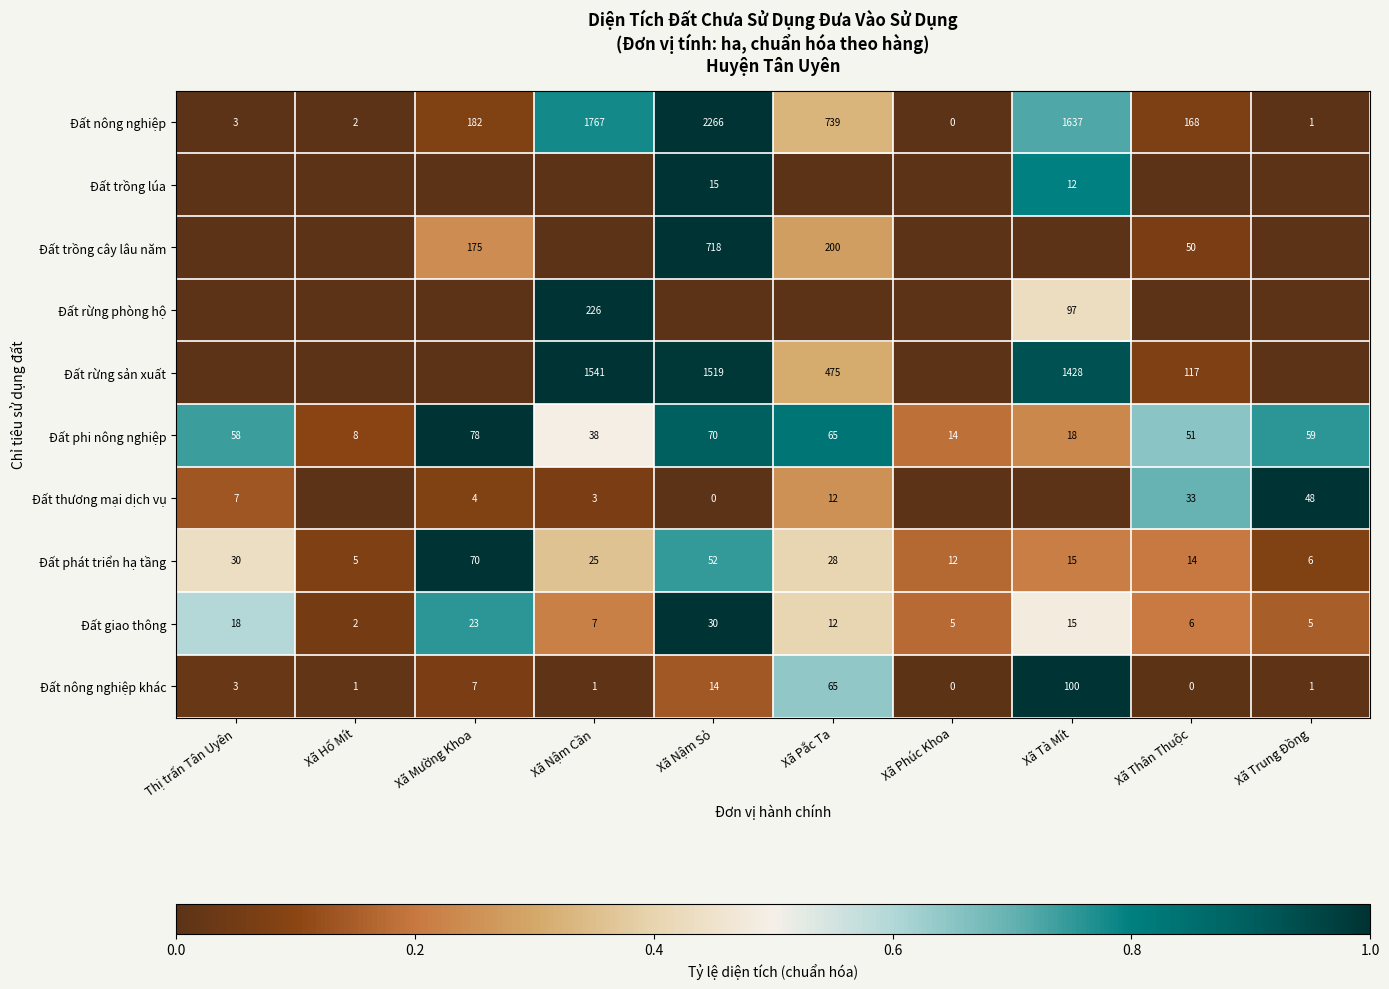

What is the difference between the maximum and minimum values in the Đất nông nghiệp series?

2266